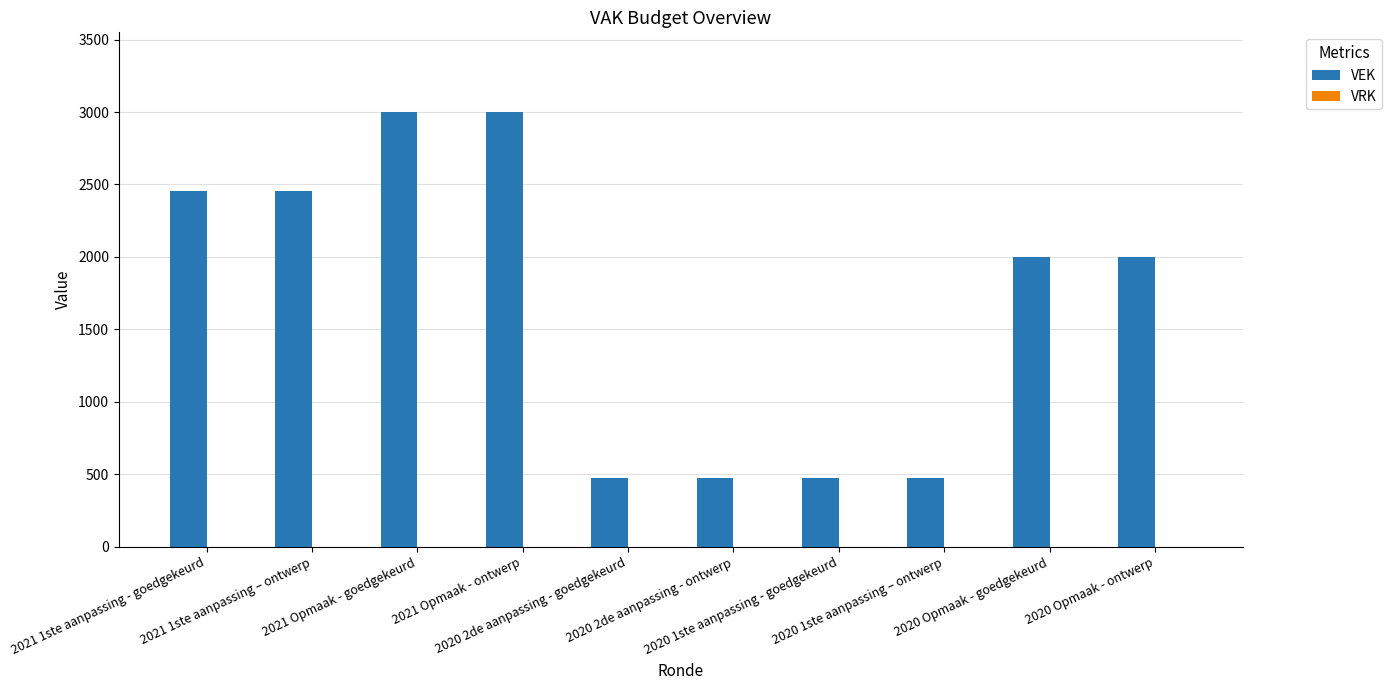

What is the sum of all values?

16814